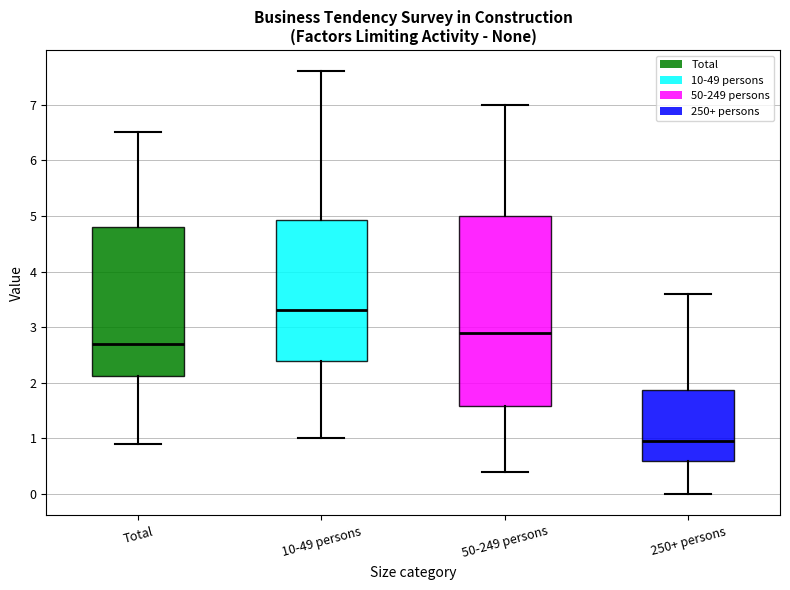

Which box is the tallest, from its lower edge to its upper edge?

50-249 persons